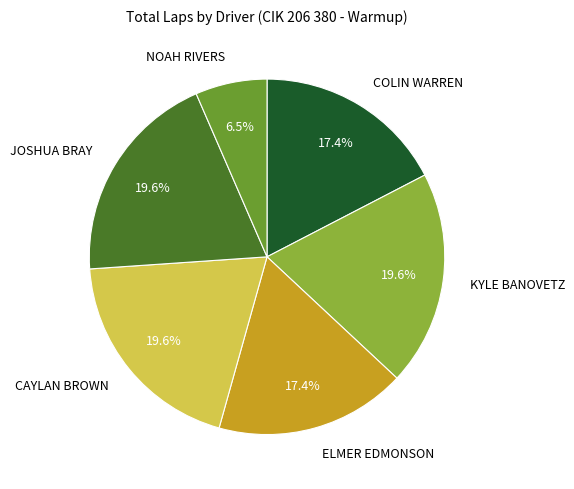

The NOAH RIVERS slice represents 1% of the pie. True or false?

False